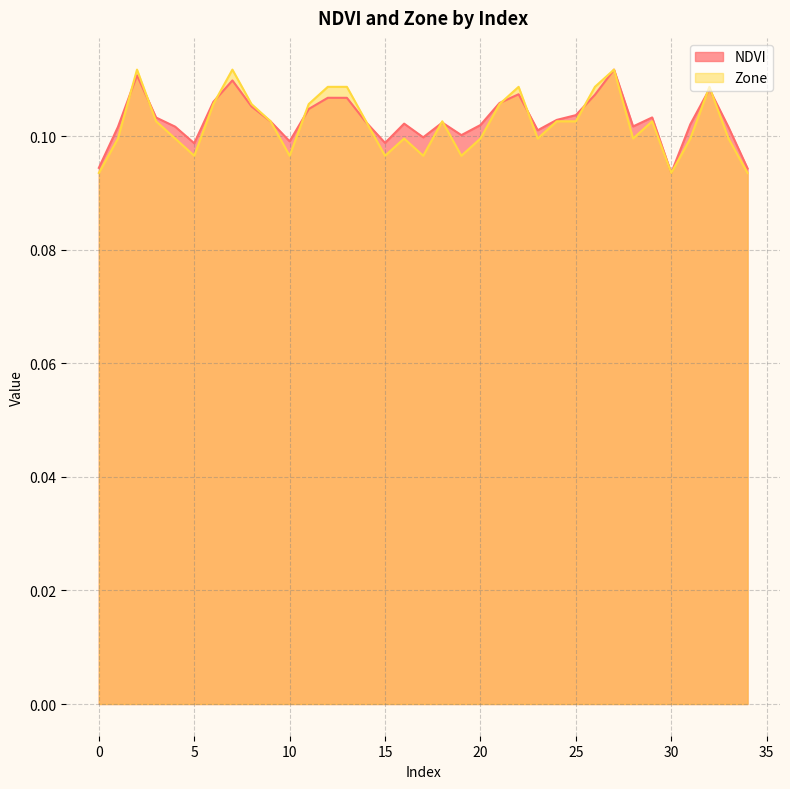

What is the value of the NDVI point at the 20th from the left?

0.1